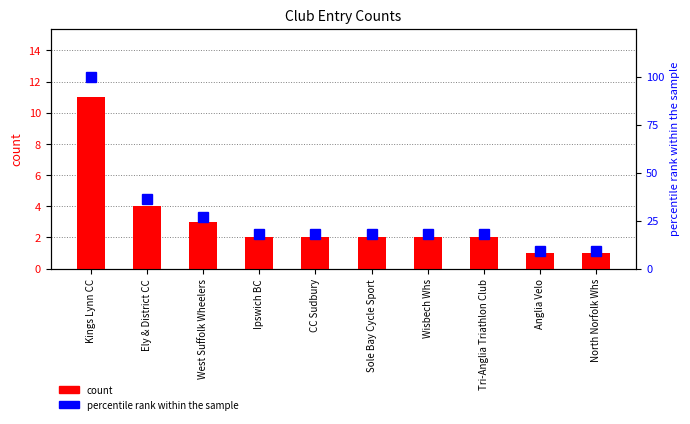

Reading right to left, what are all the values shown in this chart?

count: 1	1	2	2	2	2	2	3	4	11
percentile rank within the sample: 9	9	18	18	18	18	18	27	36	100